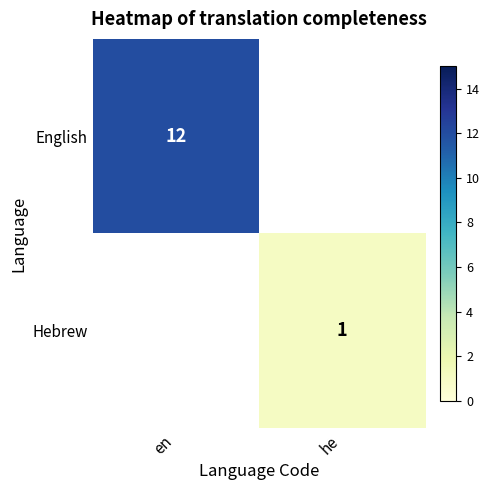

Is the value of Hebrew at he greater than the value of English at en?

No